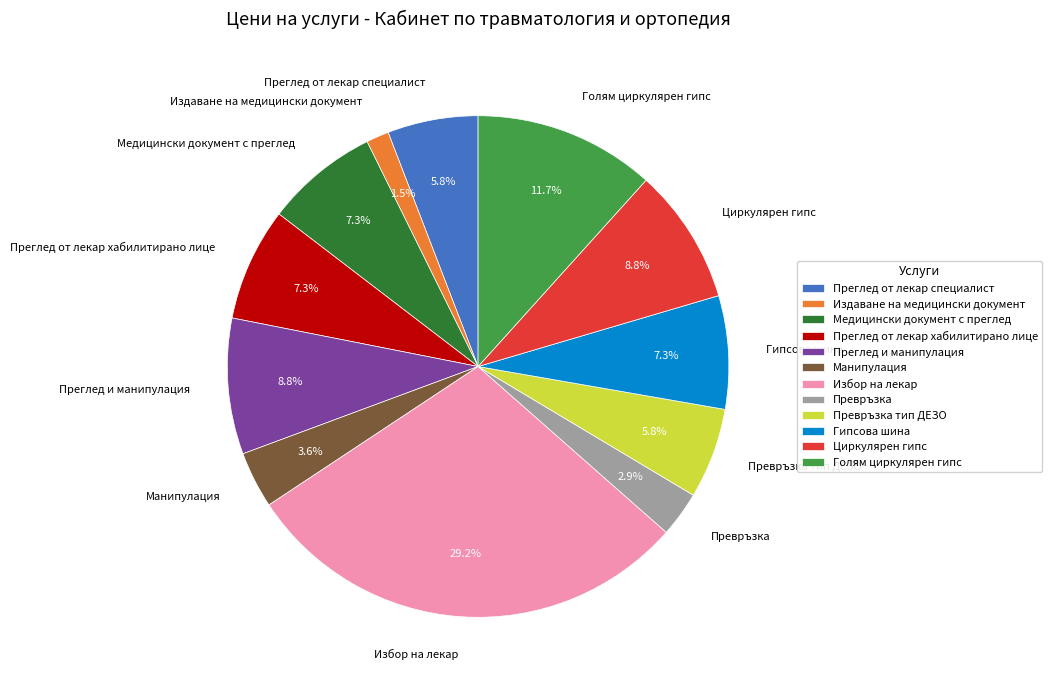

Does Гипсова шина account for over 50% of the chart?

No